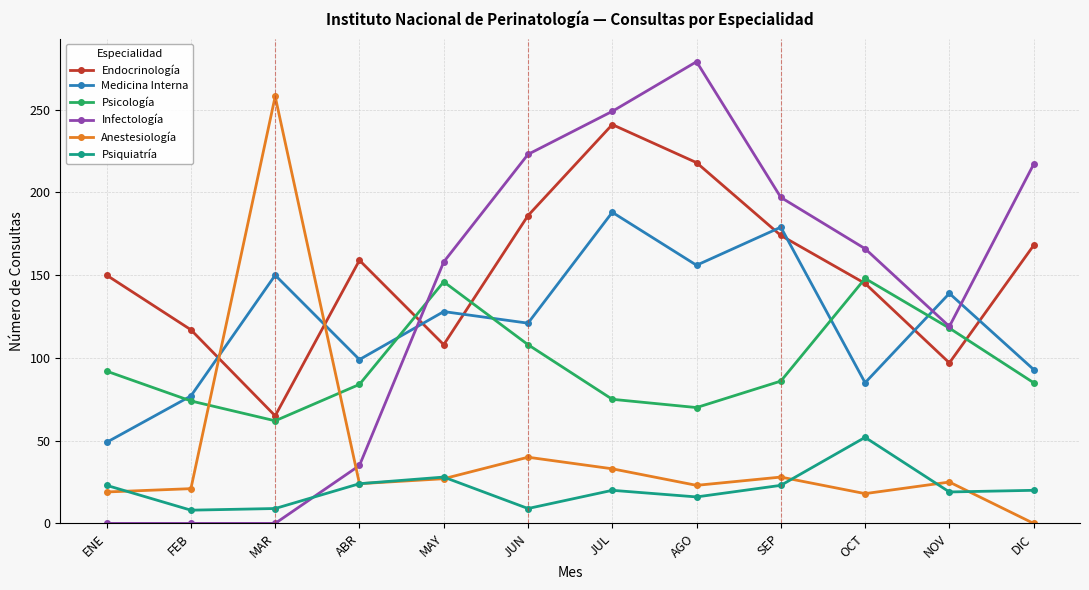

How many data points does each series have?

12